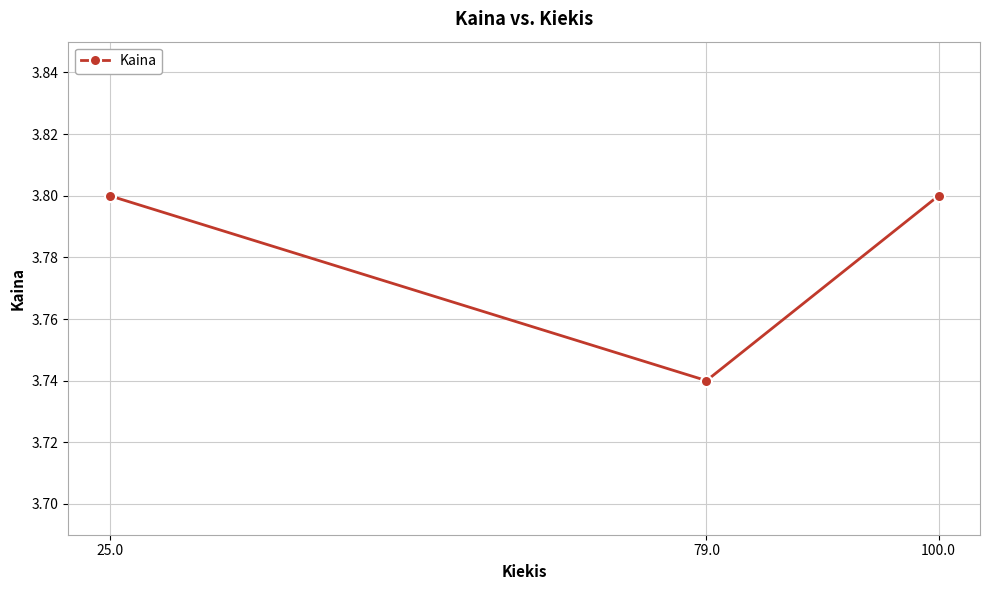

True or false: the data shows 1.1 at 79.0.

False